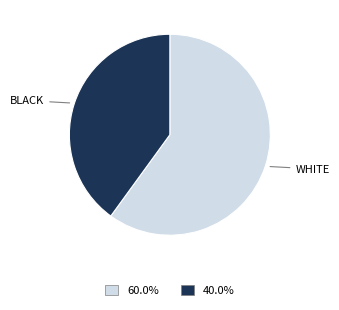

Is there any slice that represents more than half of the pie?

Yes